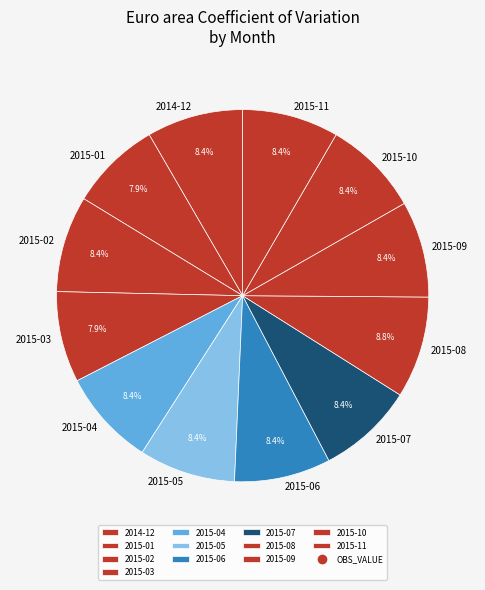

True or false: 2015-07 accounts for 8% of the total.

True